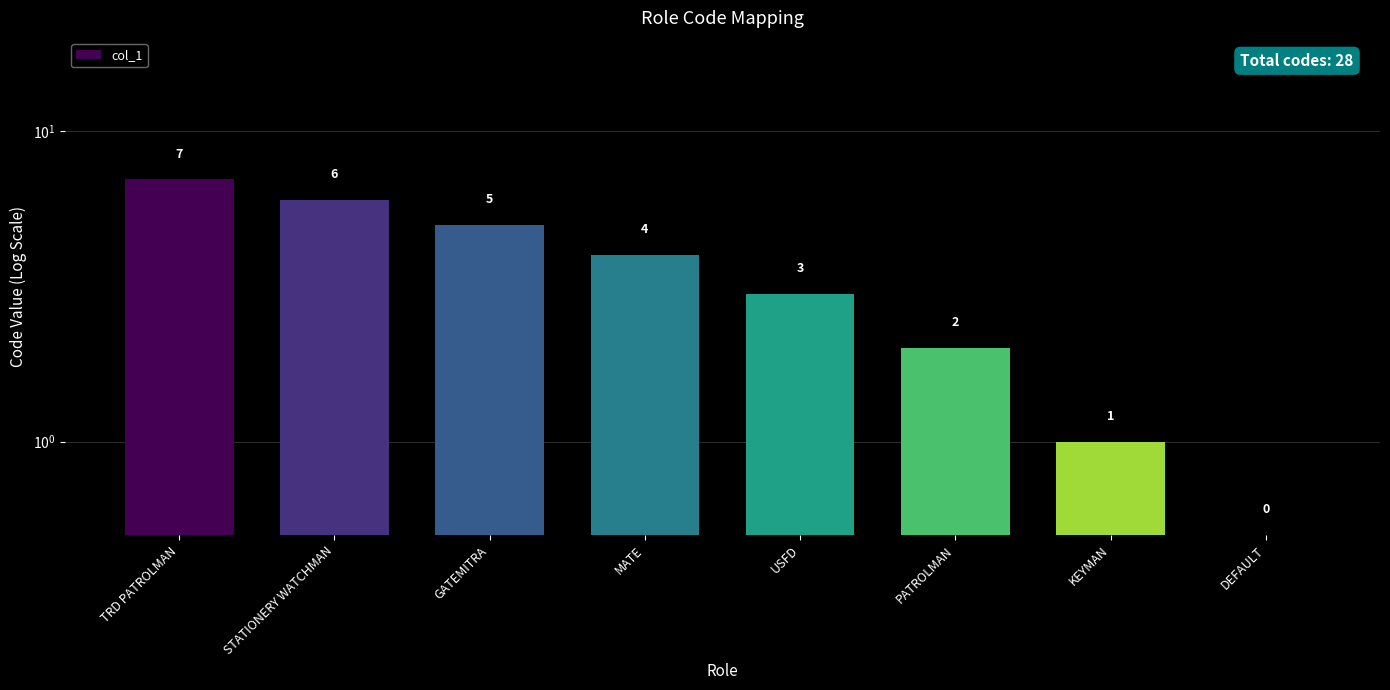

What is the label of the 2nd bar from the left?

STATIONERY WATCHMAN